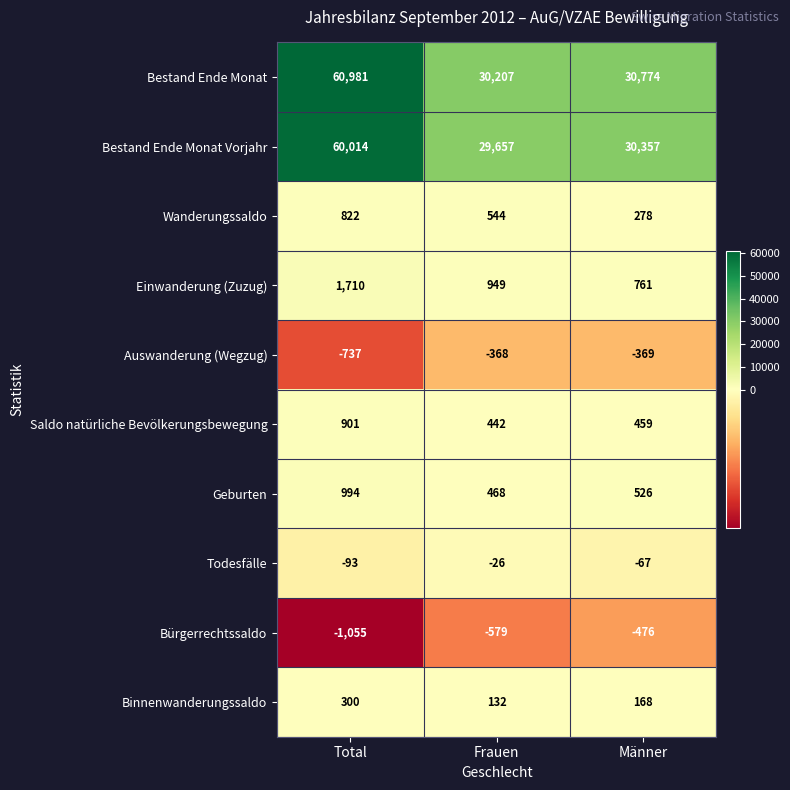

Which series has the largest total across all categories?

Bestand Ende Monat